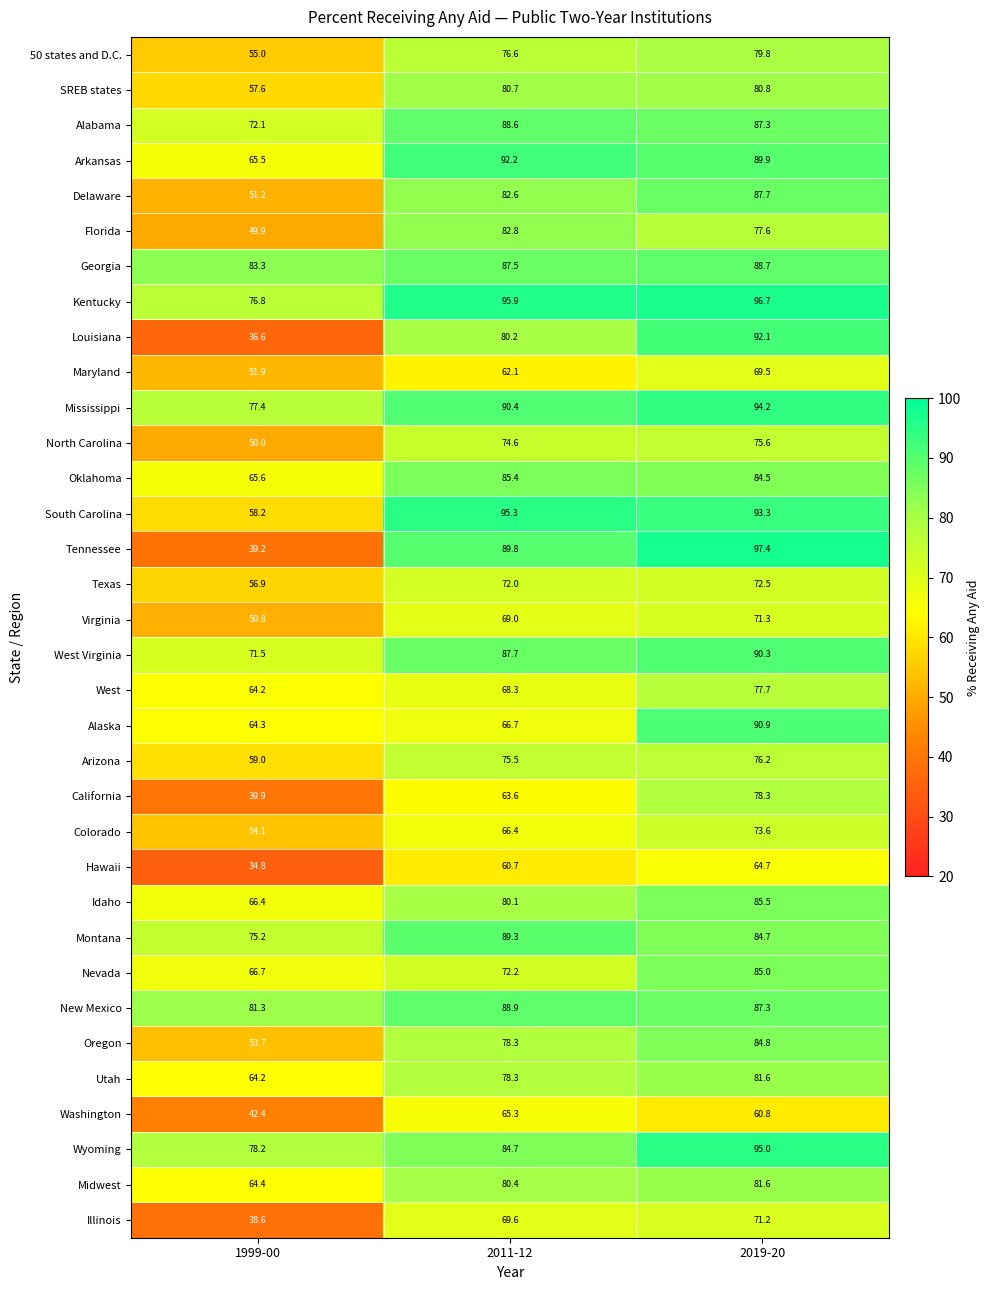

What is the total value across all series at 1999-00?

2016.9